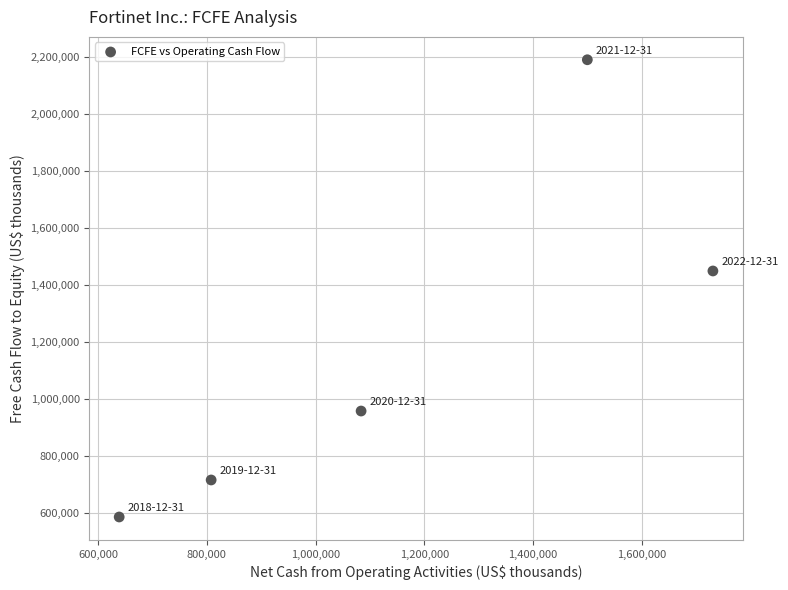

What is the range of Y values (max minus min)?

1604900